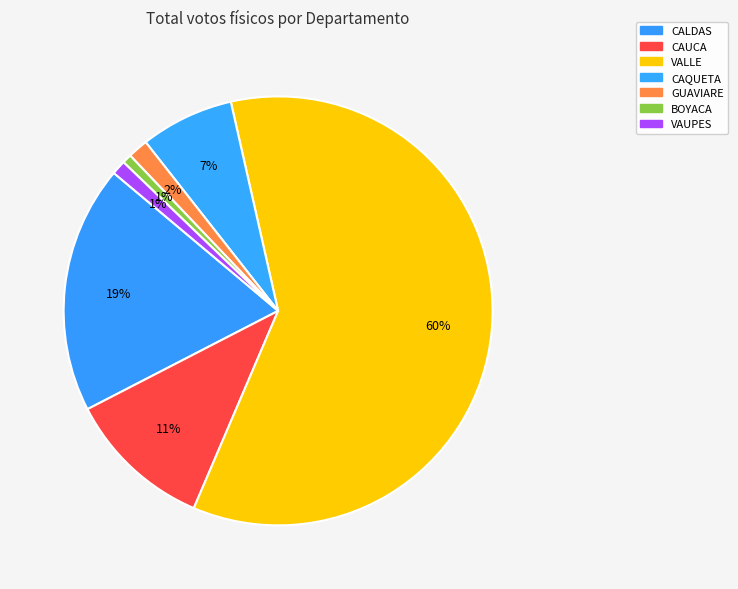

How many slices are in this pie chart?

7